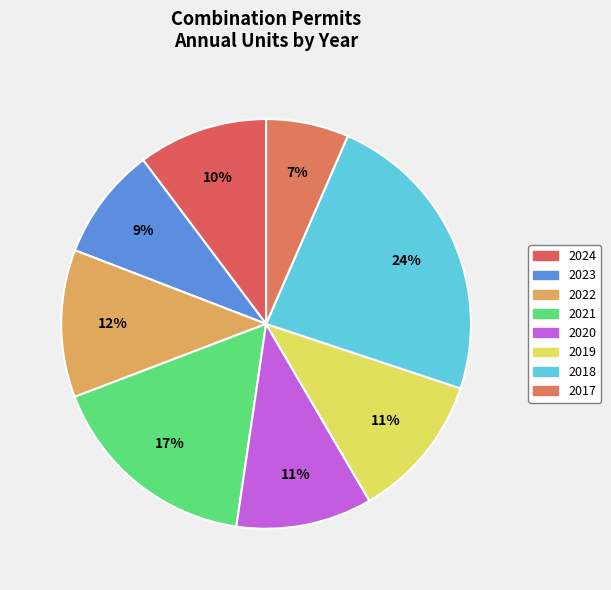

Does any single category account for the majority?

No